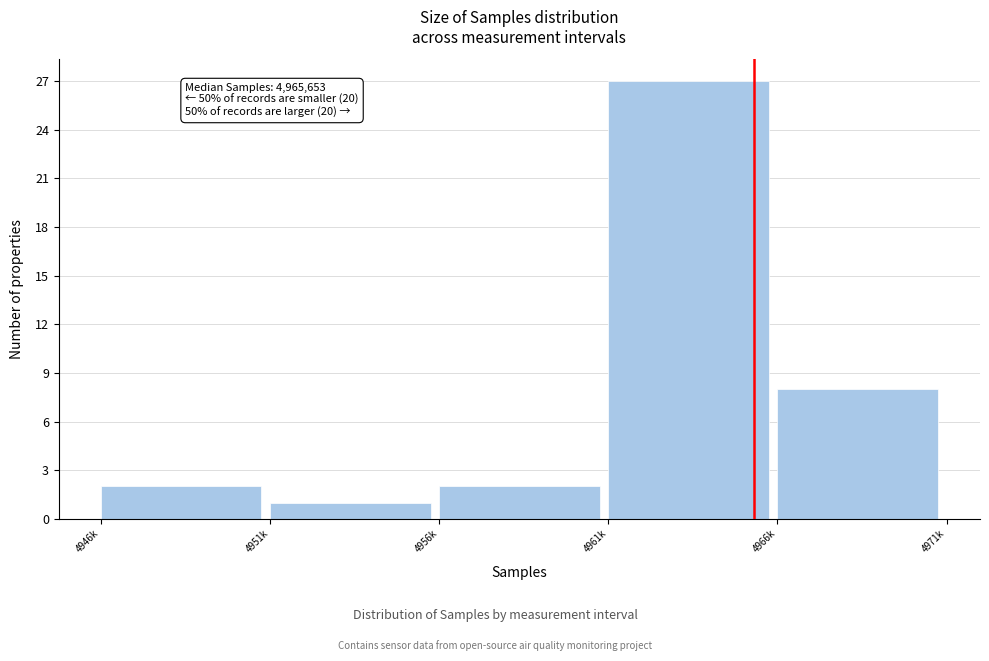

Reading left to right, list all the values displayed in this chart.

2	1	2	27	8